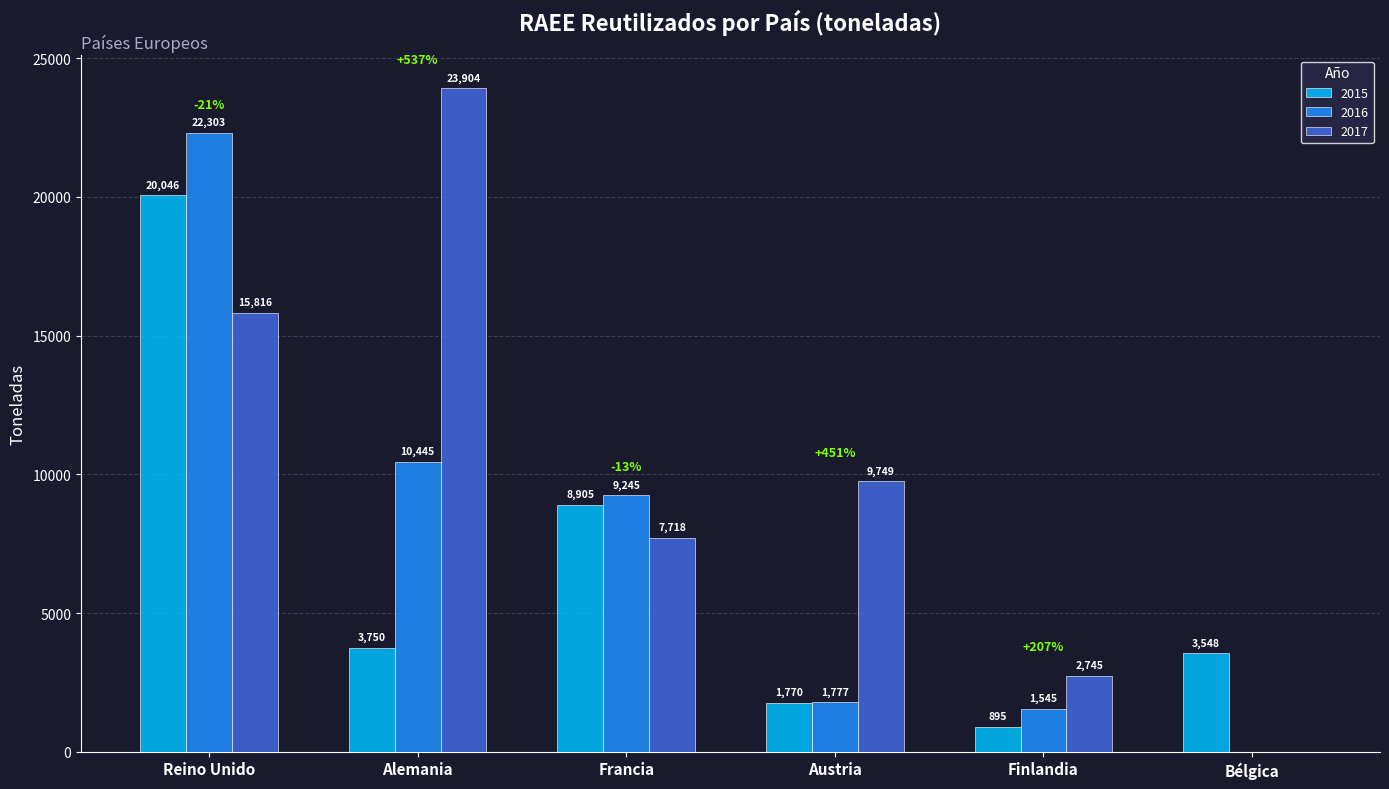

What are all the series names shown in the legend?

2015, 2016, 2017